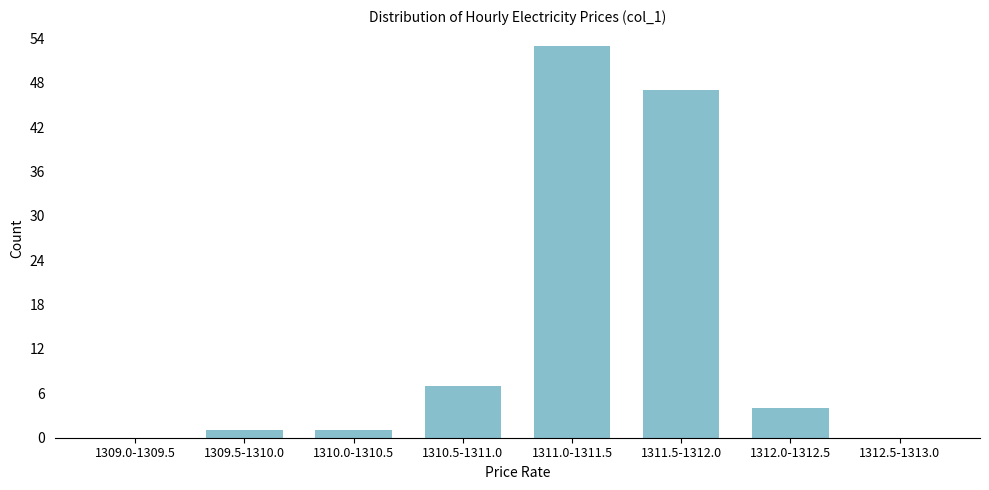

Reading left to right, transcribe all the data shown in this chart.

1309.0-1309.5=0	1309.5-1310.0=1	1310.0-1310.5=1	1310.5-1311.0=7	1311.0-1311.5=53	1311.5-1312.0=47	1312.0-1312.5=4	1312.5-1313.0=0